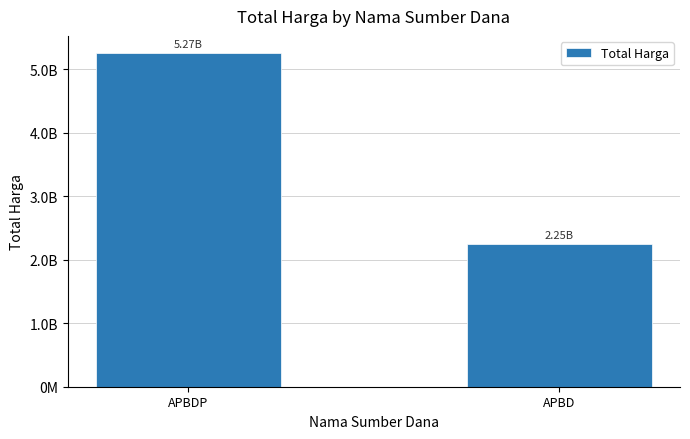

Are the bars horizontal?

No